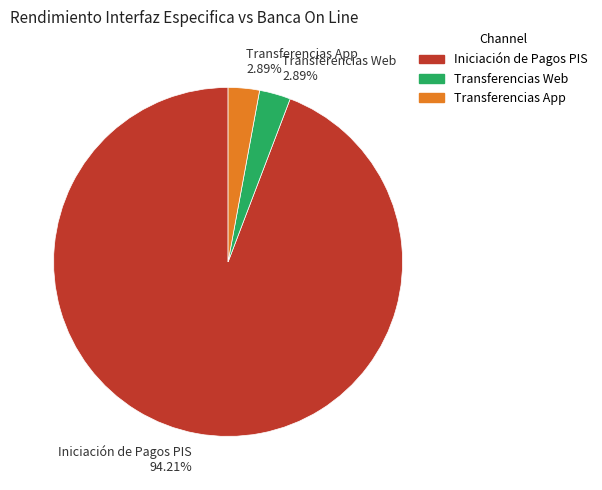

Which slice represents more than half of the pie?

Iniciación de Pagos PIS